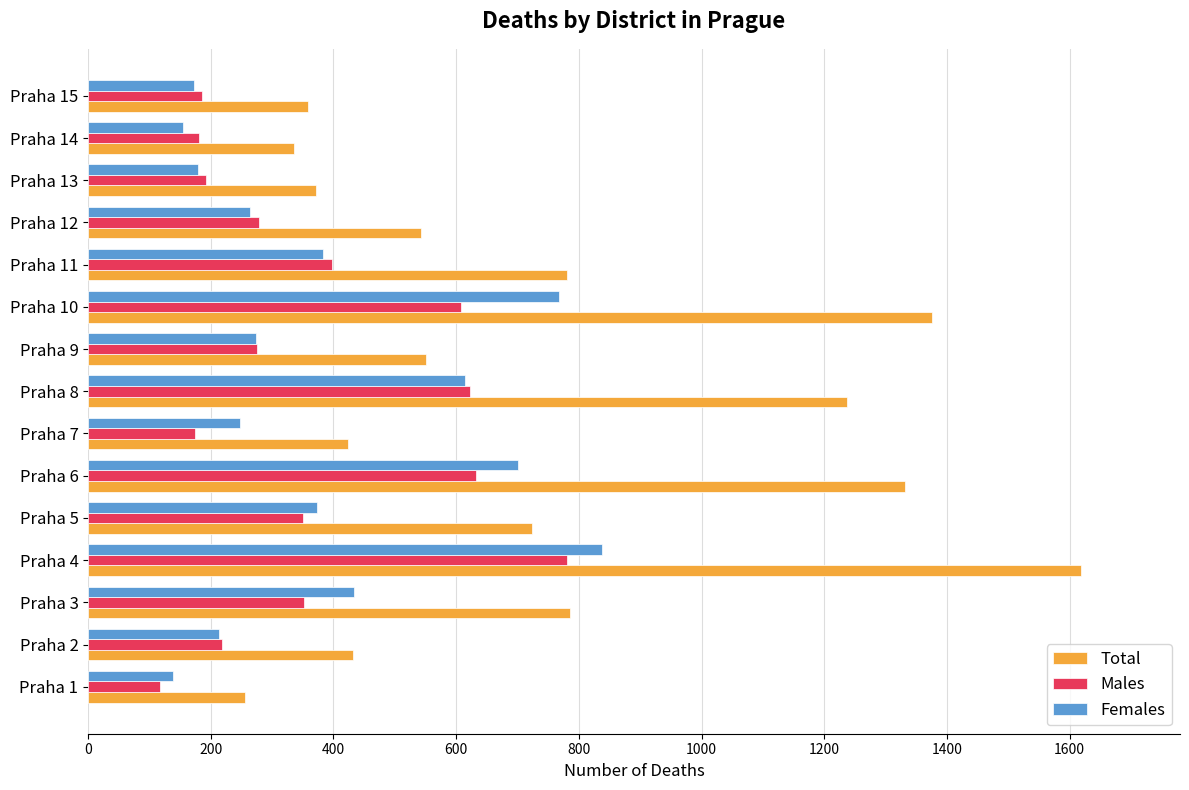

The value of Total at Praha 14 is 491. True or false?

False